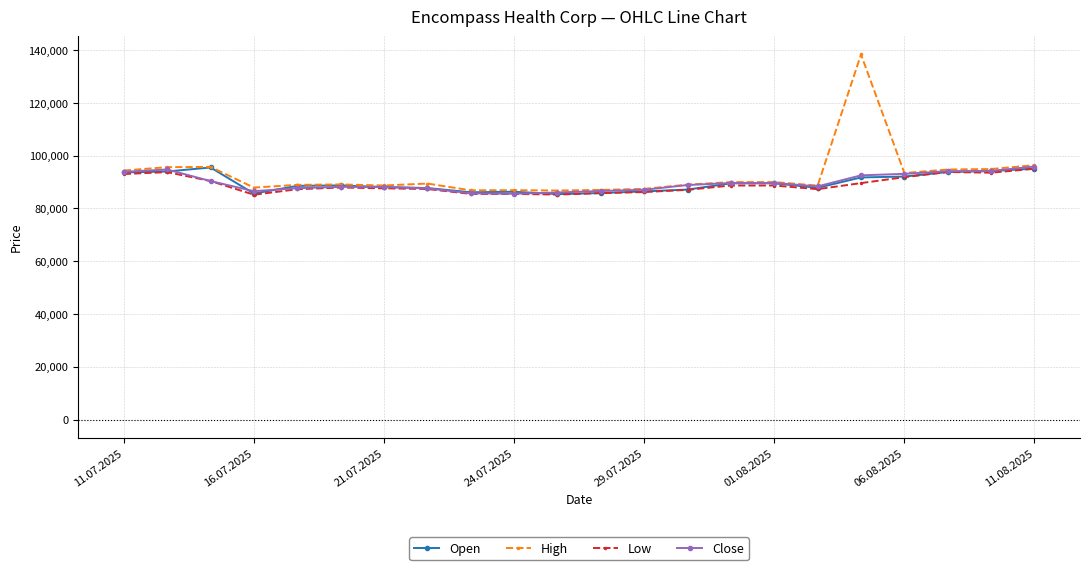

True or false: Close has more than 1 interior local peaks.

True